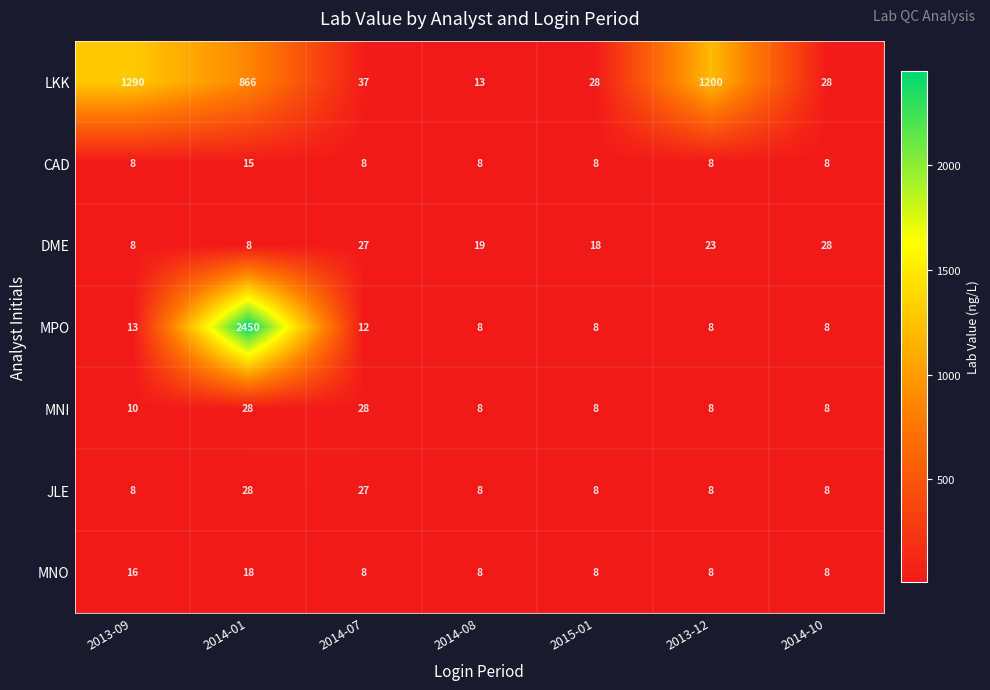

At how many categories does at least one series exceed 620?

3